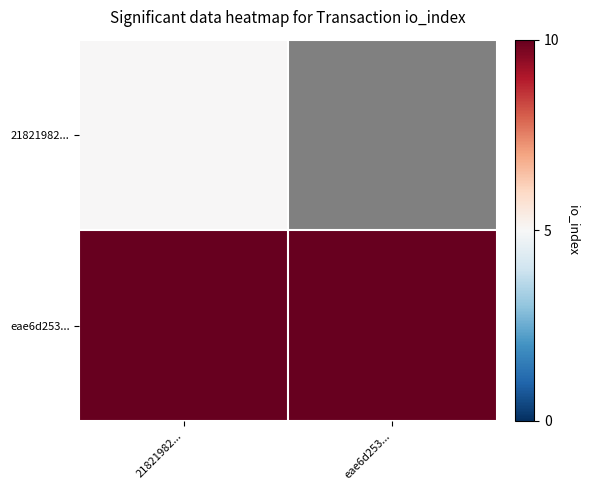

At which label does 21821982... reach its peak?

21821982...